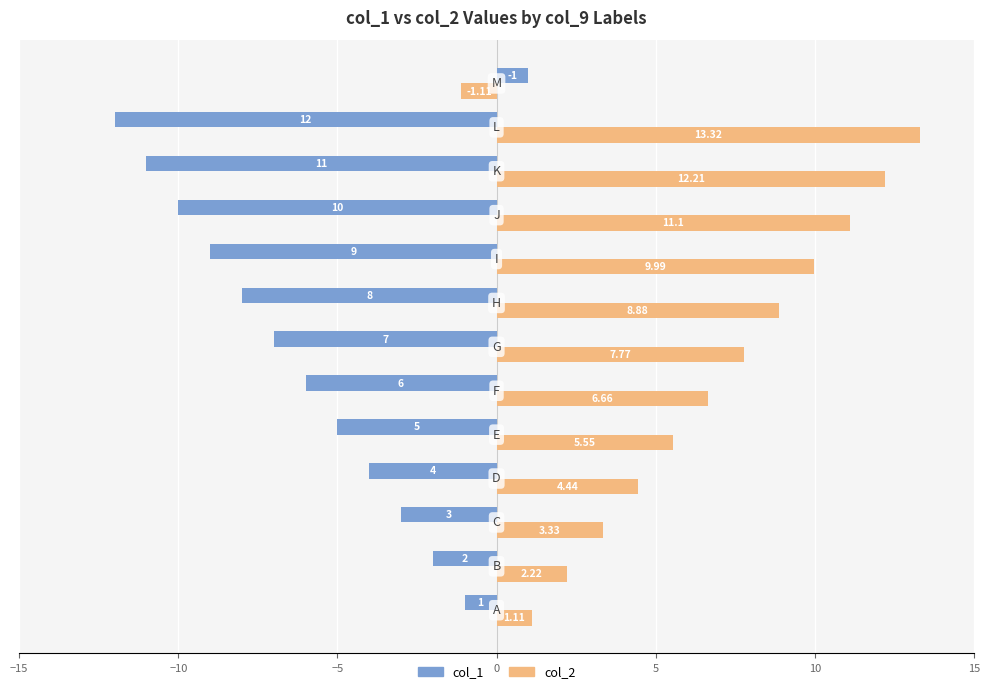

What is the difference between the maximum and minimum values in the col_1 series?

13.0